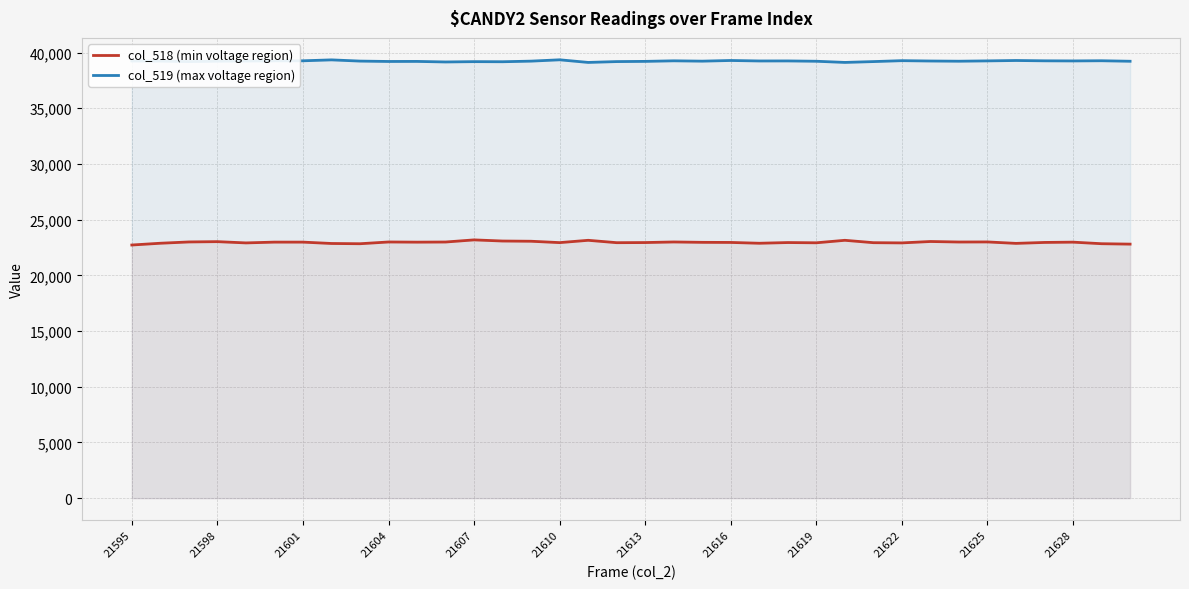

Which series changed the most between 16 and 29?

col_518 (min voltage region)